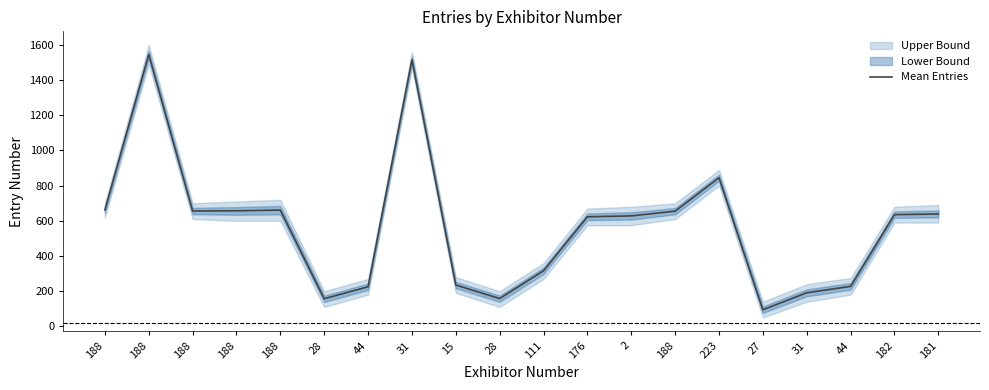

Rank the categories by value from highest to lowest.

188, 31, 223, 188, 188, 188, 188, 188, 181, 182, 2, 176, 111, 15, 44, 44, 31, 28, 28, 27